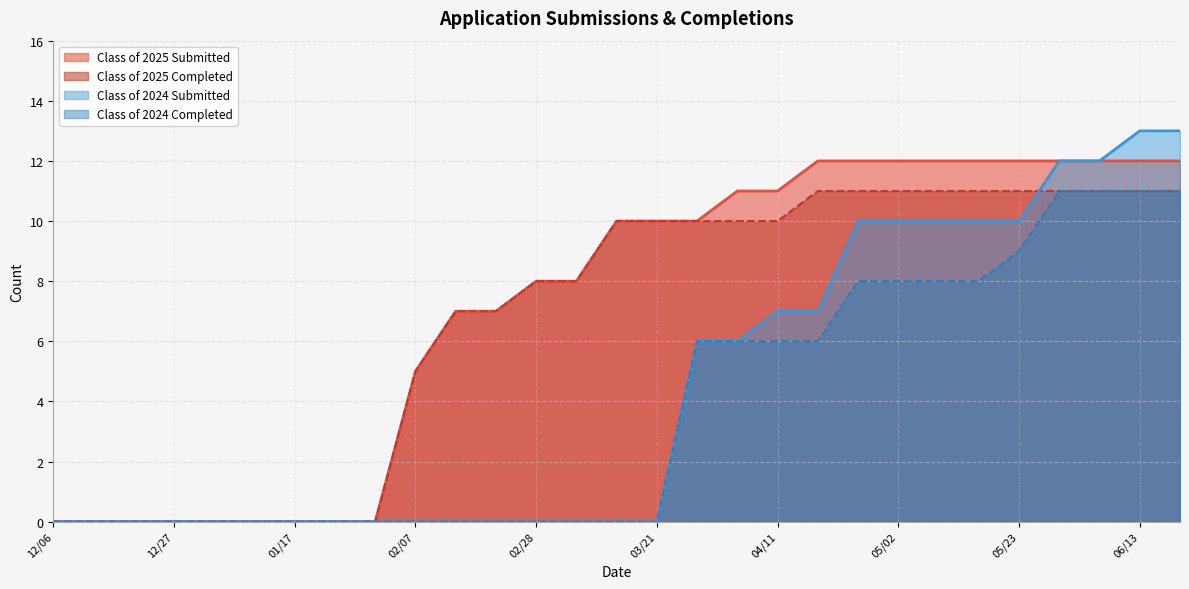

Which series has the largest total across all categories?

Class of 2025 Submitted